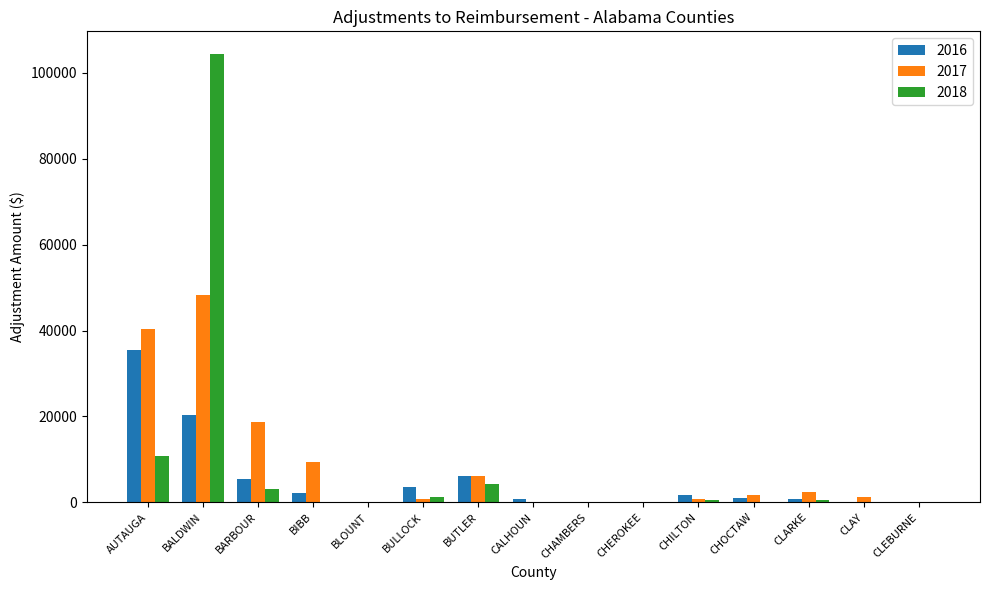

The value of 2018 at BULLOCK is 1323.8. True or false?

True